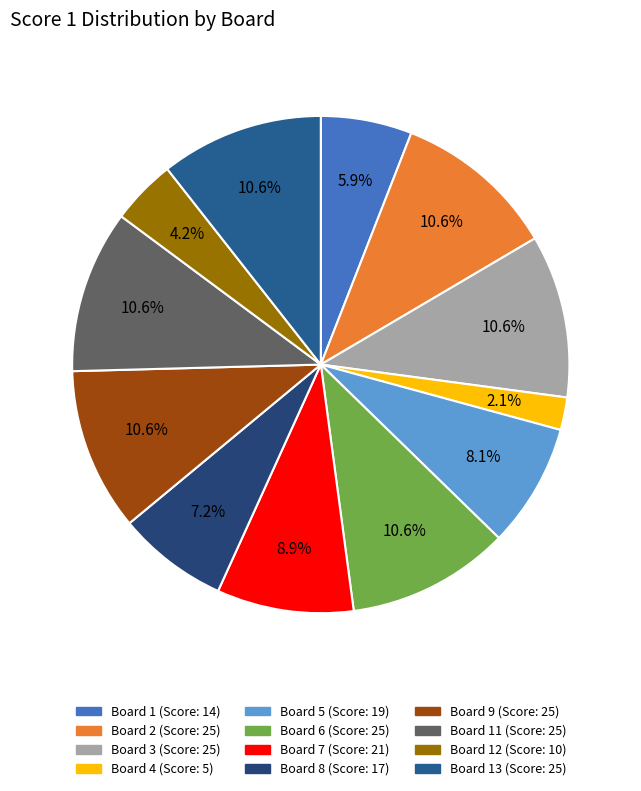

How many segments does this pie chart have?

12